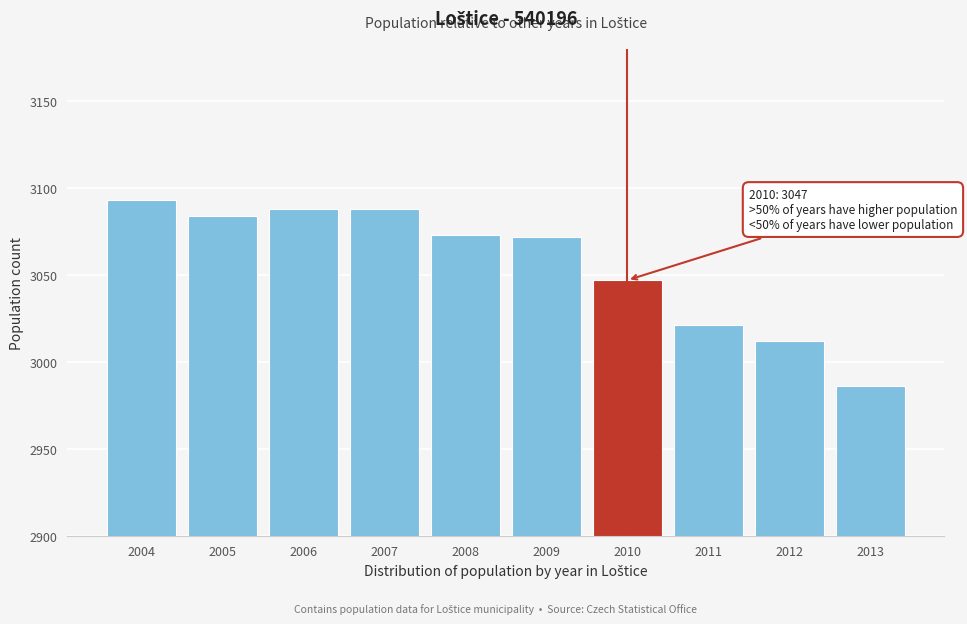

Between 2011 and 2006, which is larger?

2006